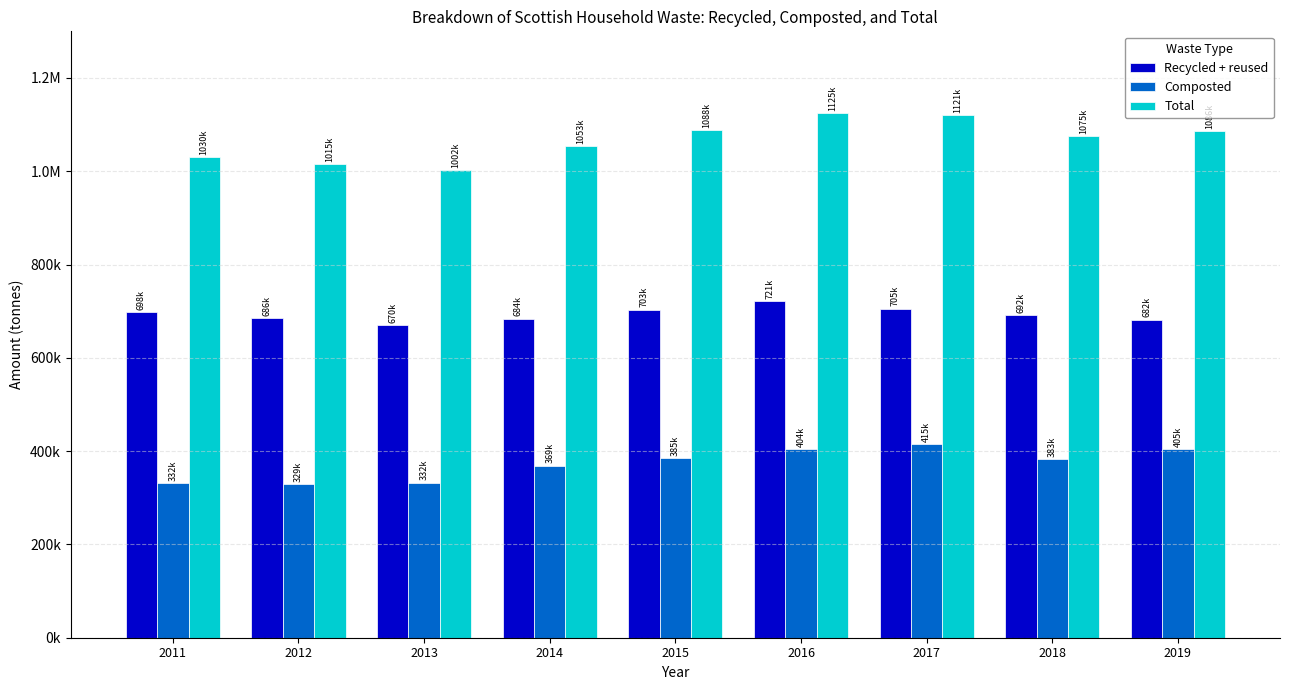

True or false: Recycled + reused has a value of 669755.9 at 2013.

True